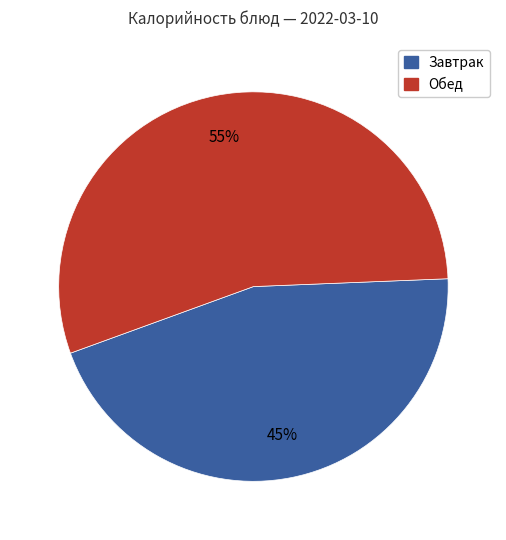

To the nearest percent, what is the average slice percentage?

50%